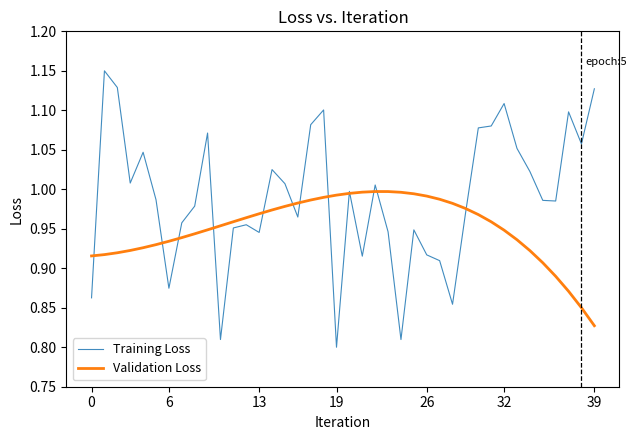

Rank the series by their average value, from highest to lowest.

Training Loss, Validation Loss